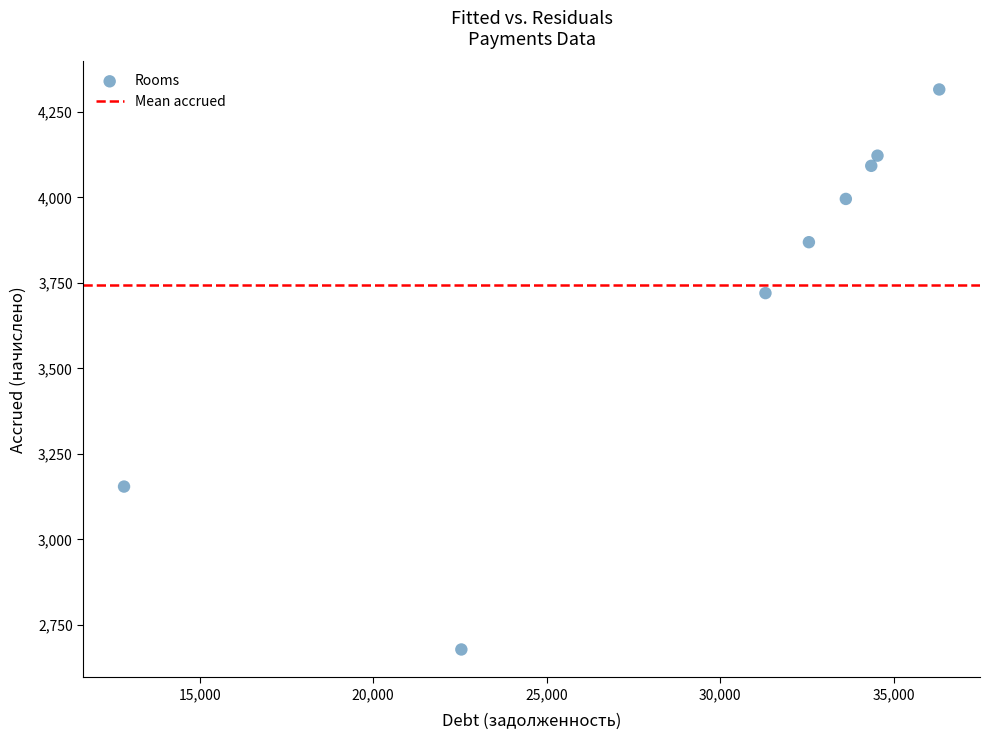

What Y value in the scatter plot is closest to 3496?

3720.0